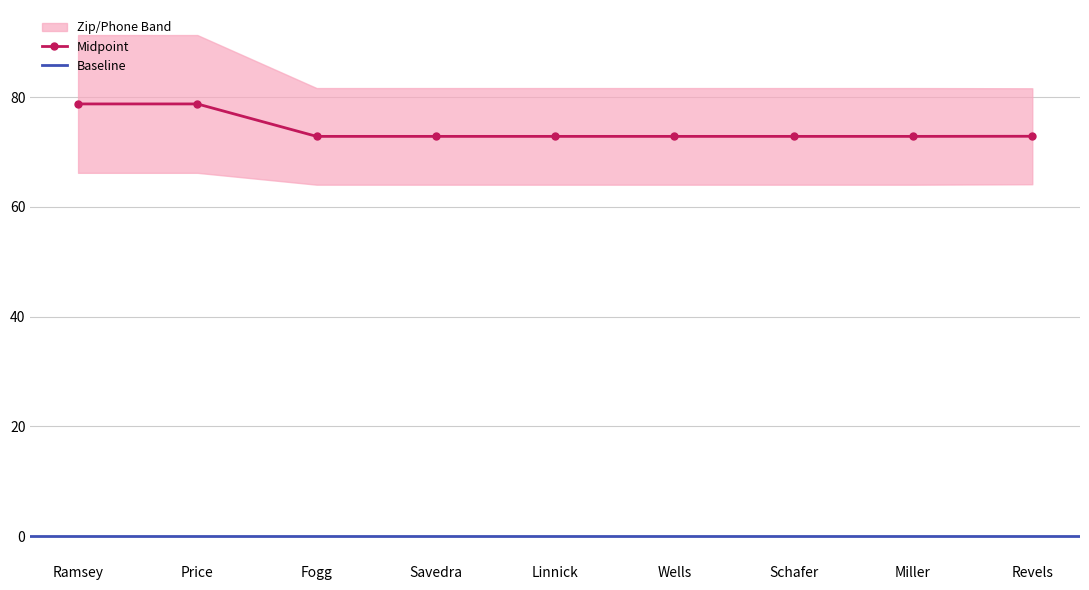

What is the maximum value shown in the chart?

78.8